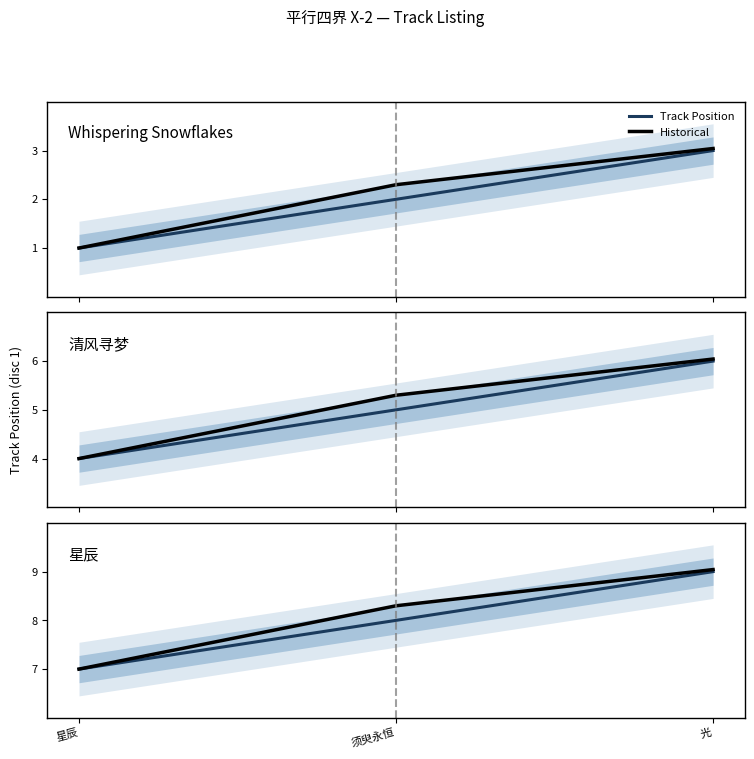

What is the sum of the Historical values at 光 and 须臾永恒?

17.3